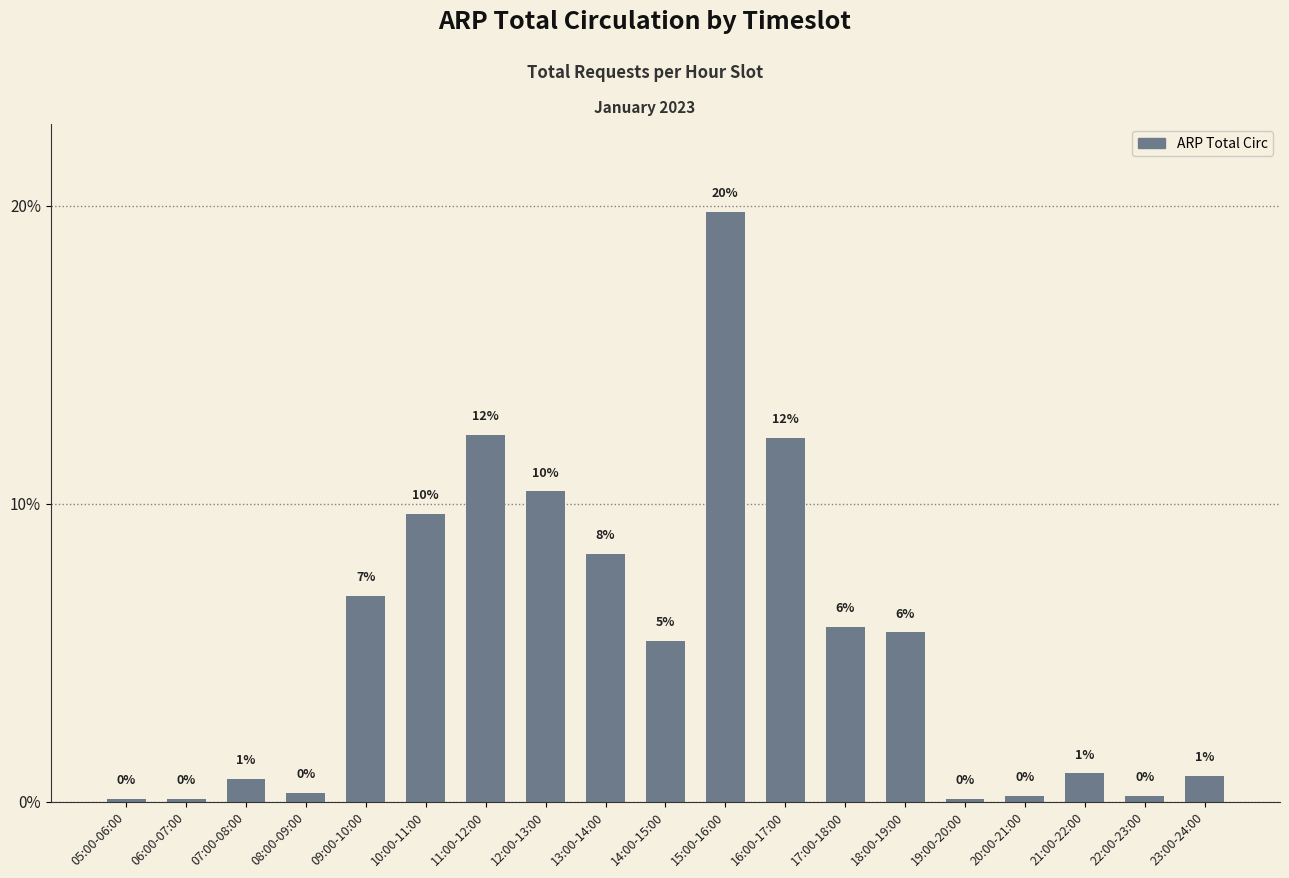

What is the difference between the second highest and second lowest values?

12.2